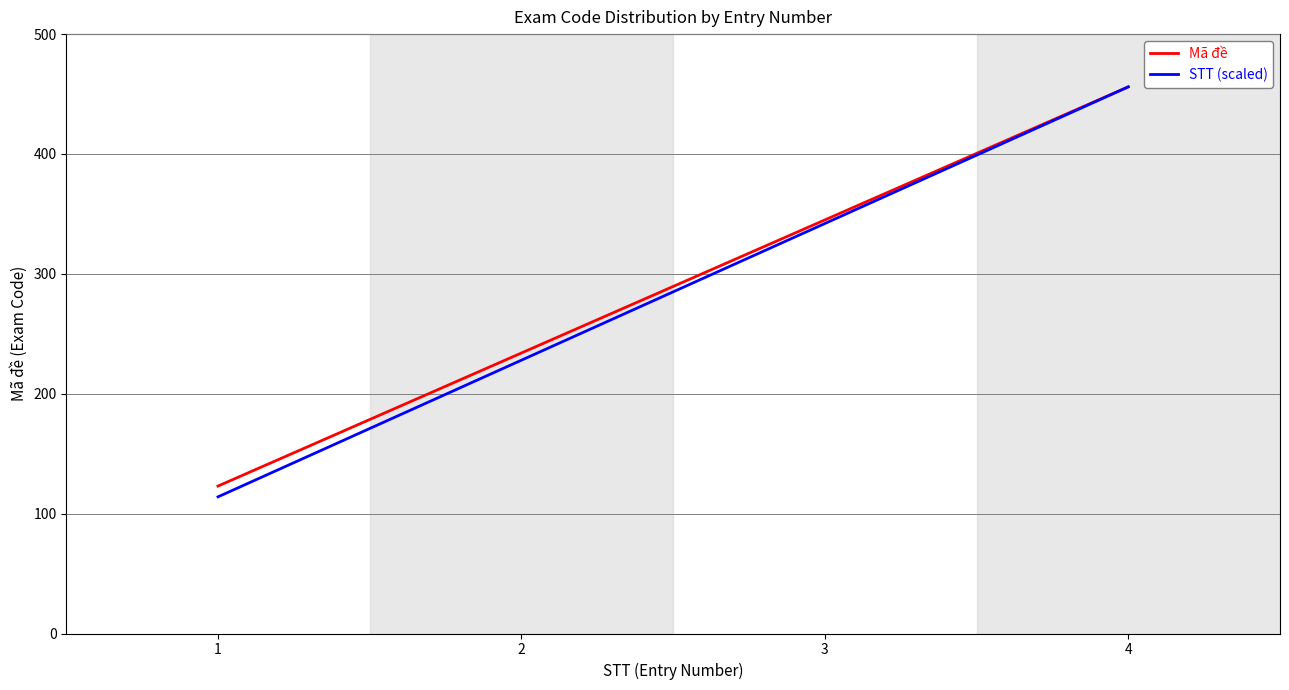

Reading left to right, extract all data points from this chart.

Mã đề: 123	234	345	456
STT (scaled): 114	228	342	456